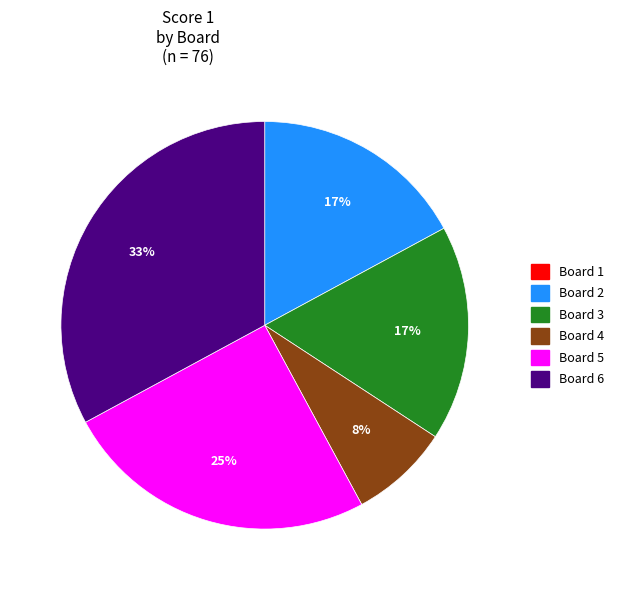

To the nearest percent, what is the average slice percentage?

20%